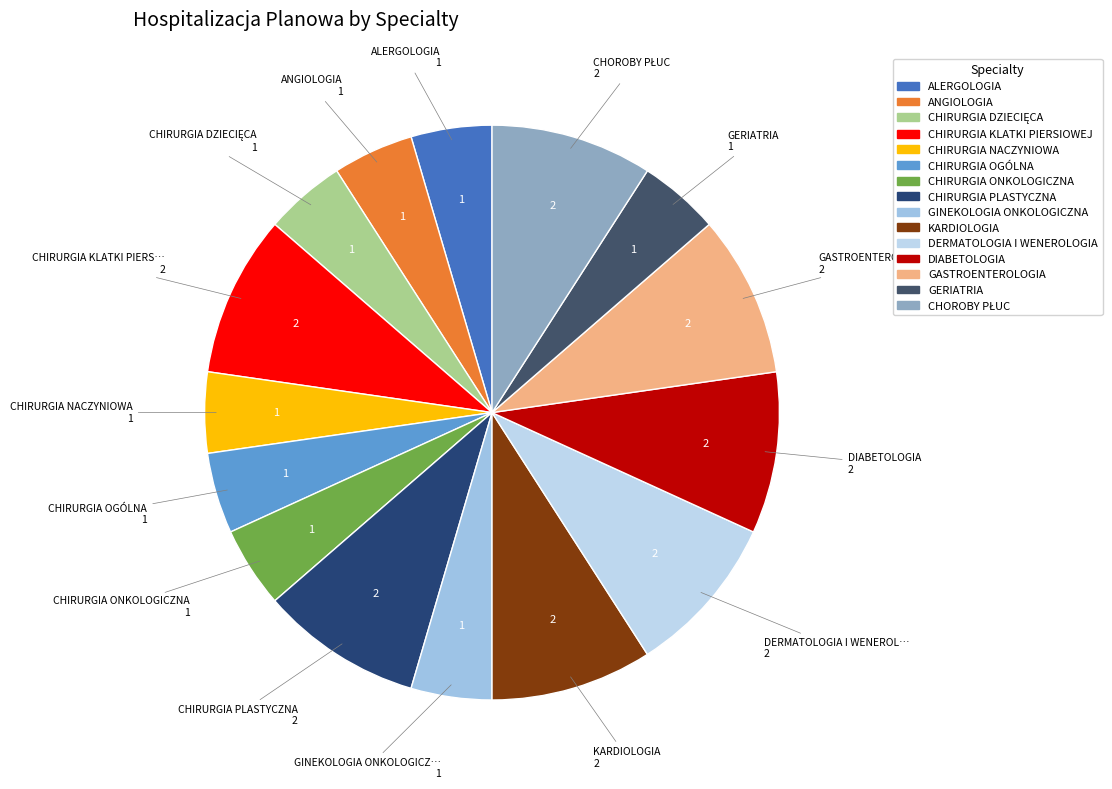

How many segments does this pie chart have?

15